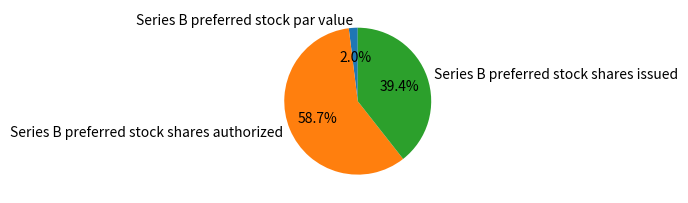

Between Series B preferred stock shares issued and Series B preferred stock par value, which is larger?

Series B preferred stock shares issued